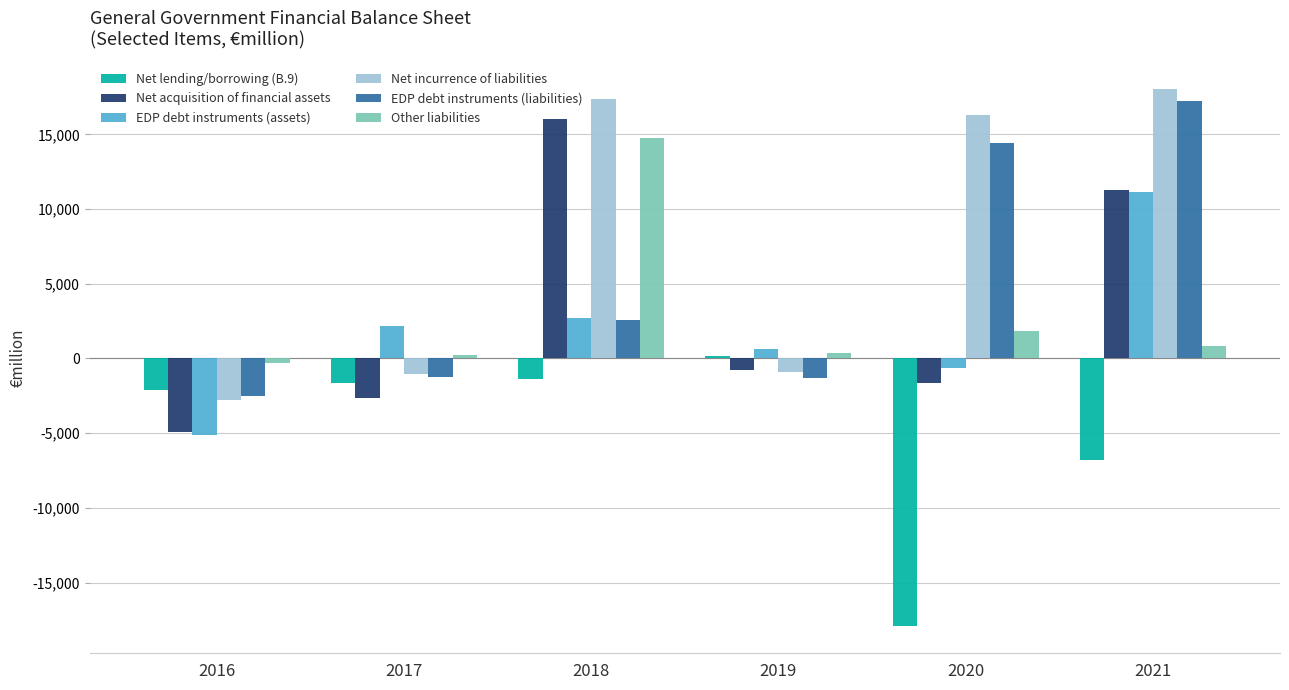

Is the value of Net acquisition of financial assets at 2016 greater than the value of Net lending/borrowing (B.9) at 2017?

No